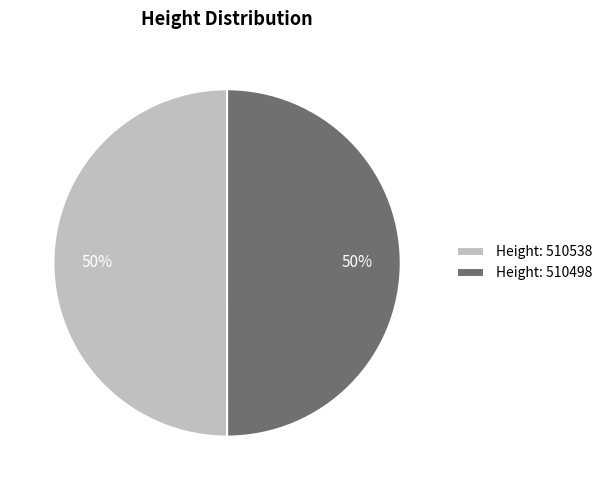

To the nearest percent, what is the average slice percentage?

50%